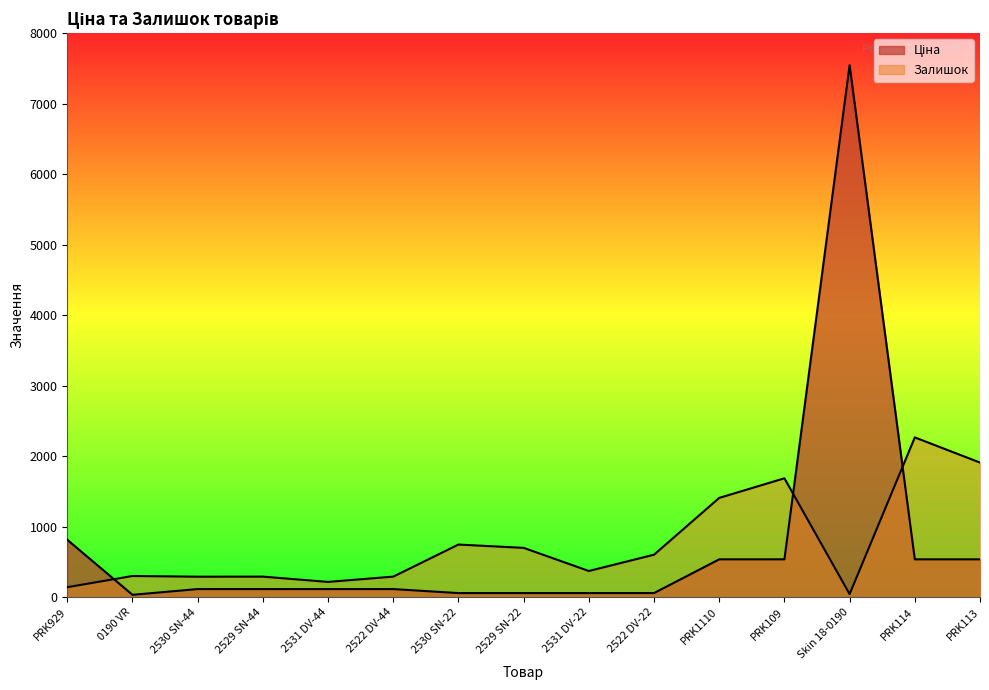

How many lines are shown in the chart?

2